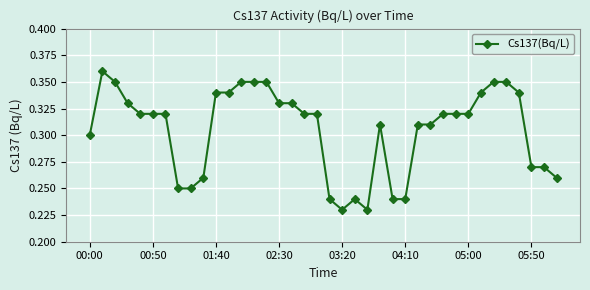

Count the values in the range 0 to 1.

38